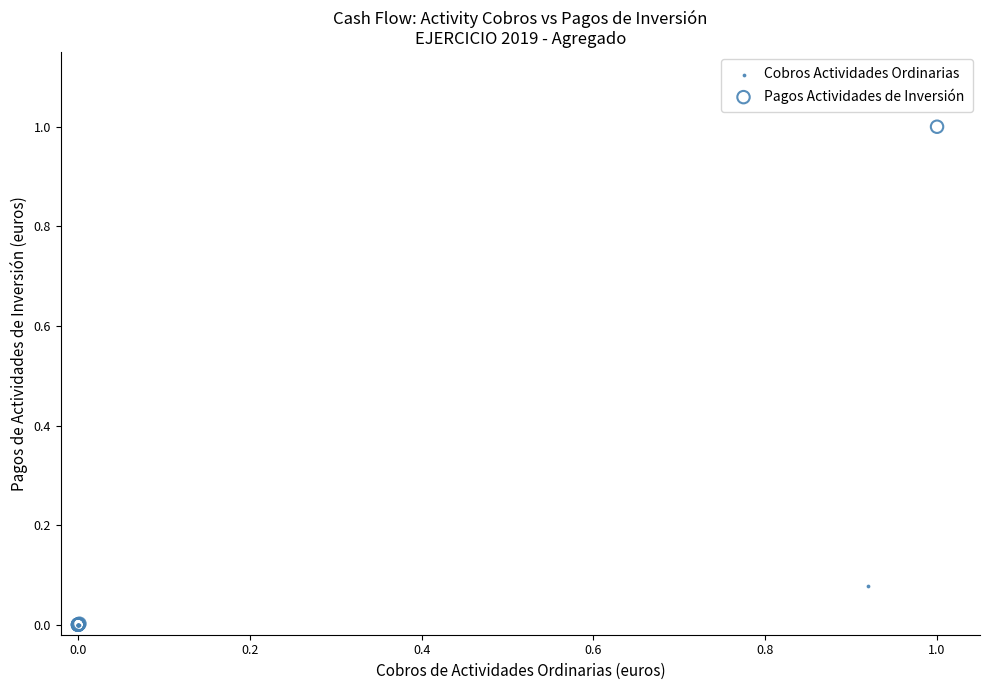

Which series reaches the maximum Y coordinate?

Pagos Actividades de Inversión